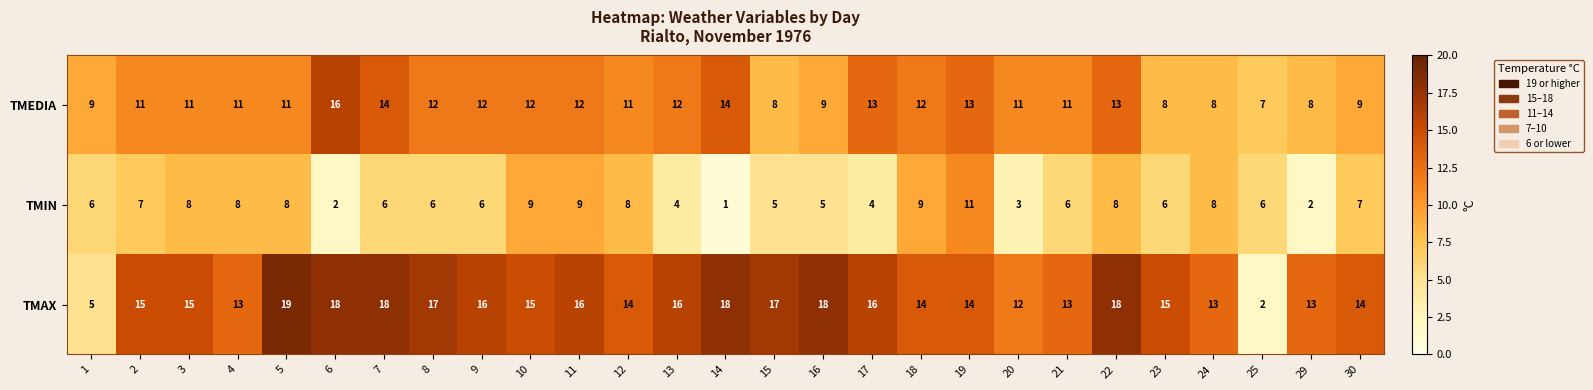

Which series has the largest total across all categories?

TMAX